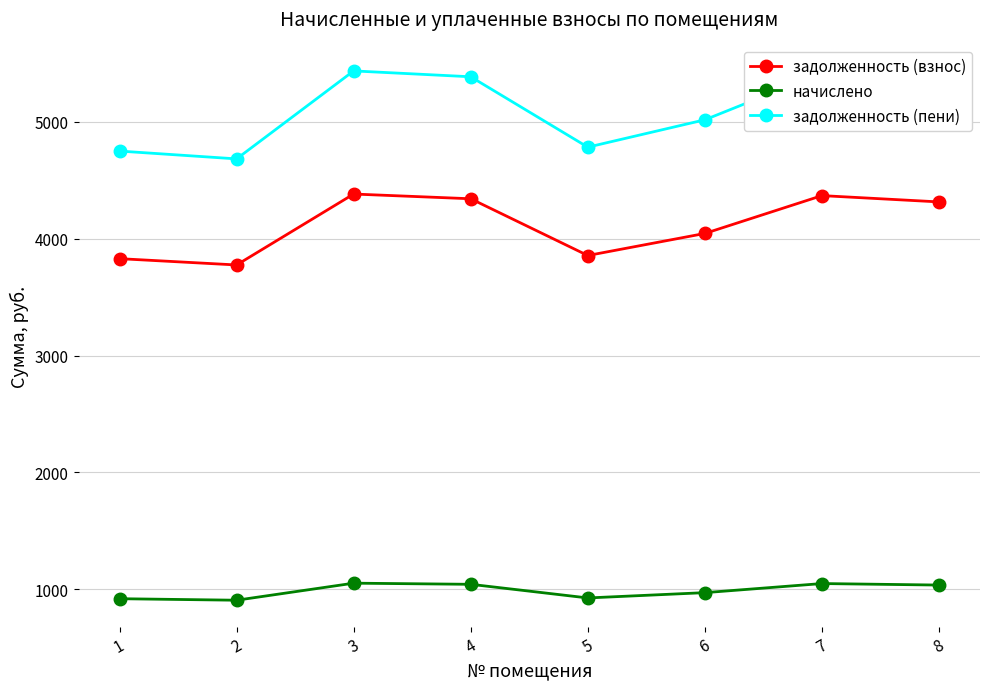

Is it true that начислено equals 1501.8 at 4?

False